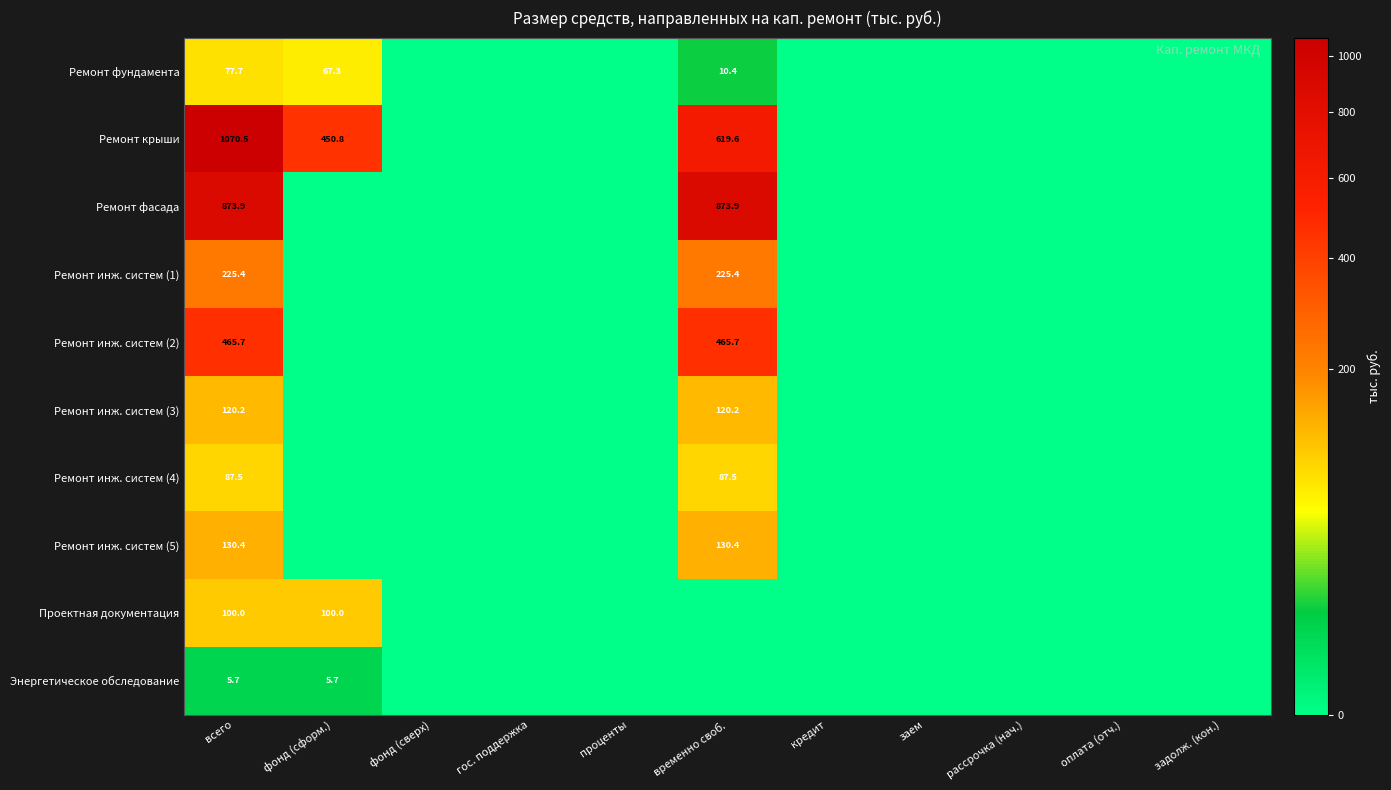

The Ремонт крыши series shows 619.6 at временно своб.. True or false?

True